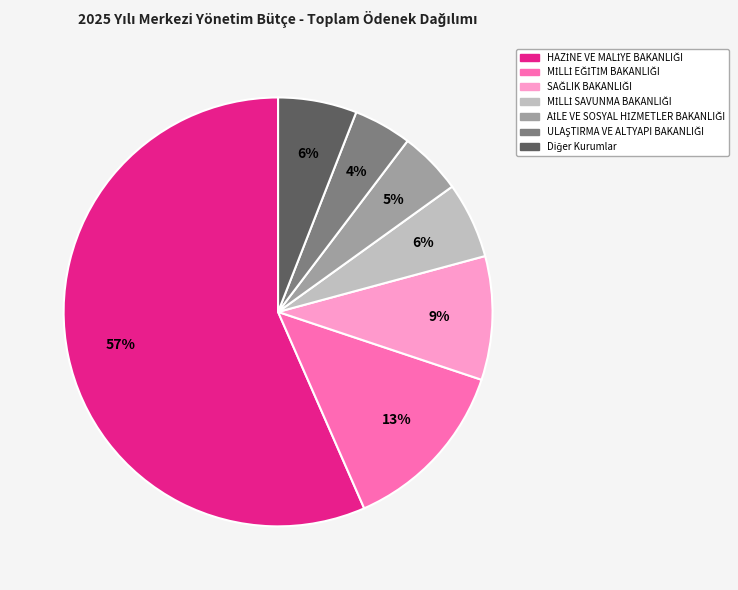

To the nearest percent, what is the average slice percentage?

14%